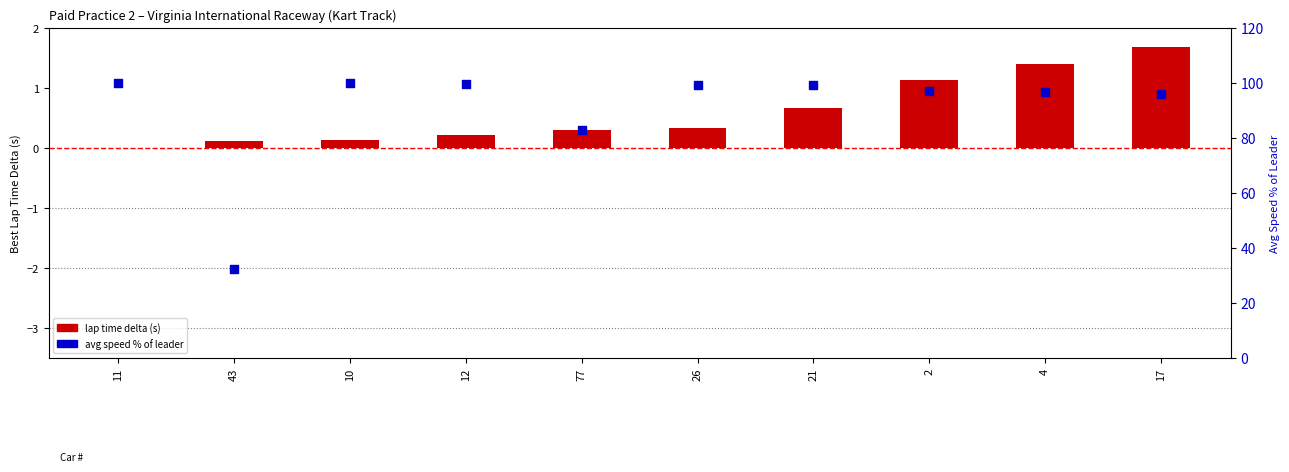

What is the total value across all series at 10?

99.8